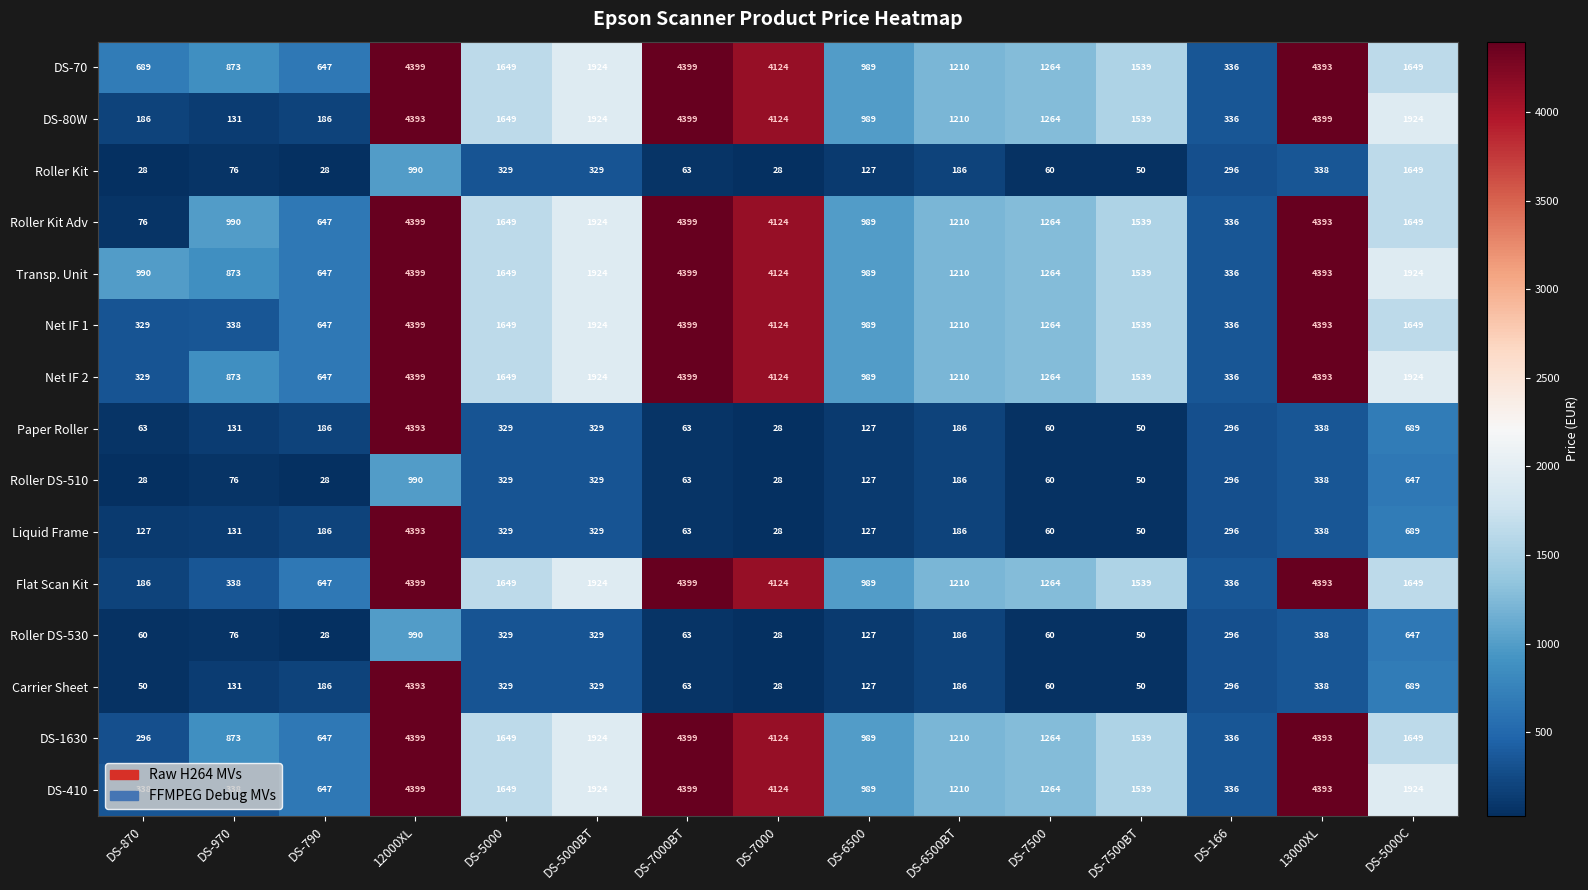

What is the spread (max minus min) of values at DS-7500BT?

1489